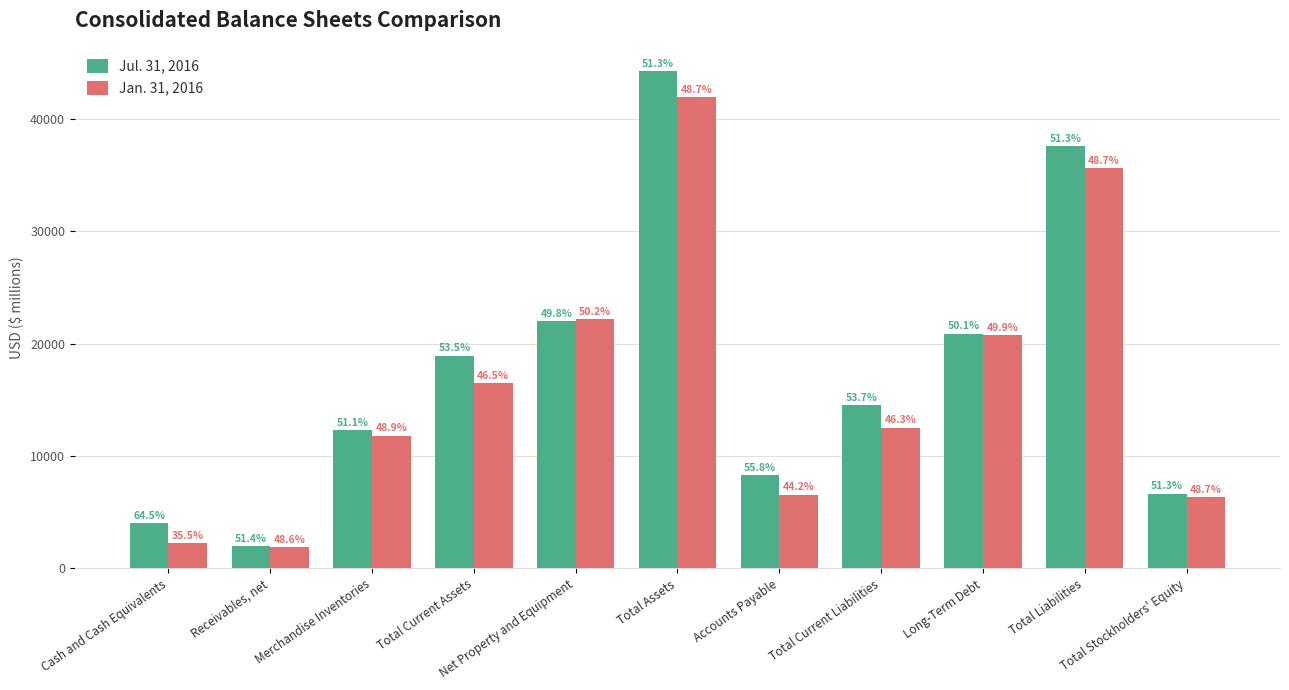

Reading right to left, what are all the values shown in this chart?

Jul. 31, 2016: 6657	37590	20900	14525	8273	44247	21975	18941	12323	1995	4018
Jan. 31, 2016: 6316	35657	20789	12524	6565	41973	22191	16484	11809	1890	2216